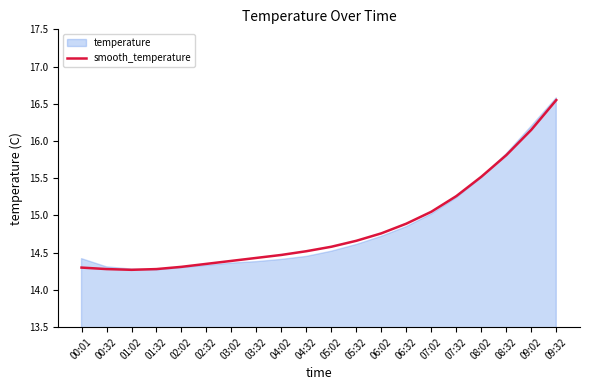

Is it true that the value at 01:32 is 14.3?

True